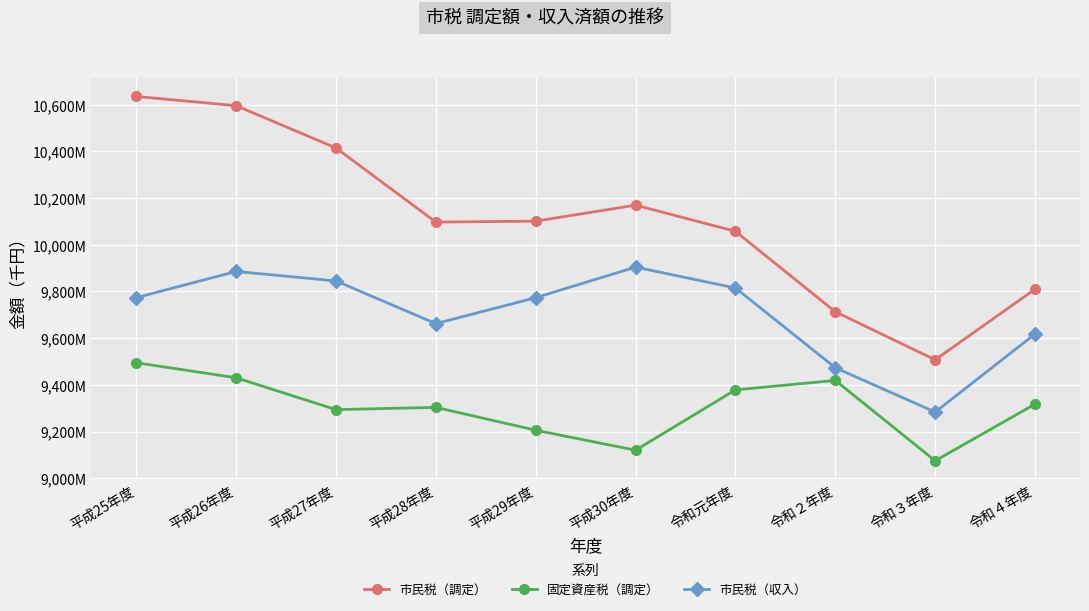

What is the total value across all series at 平成25年度?

29903123